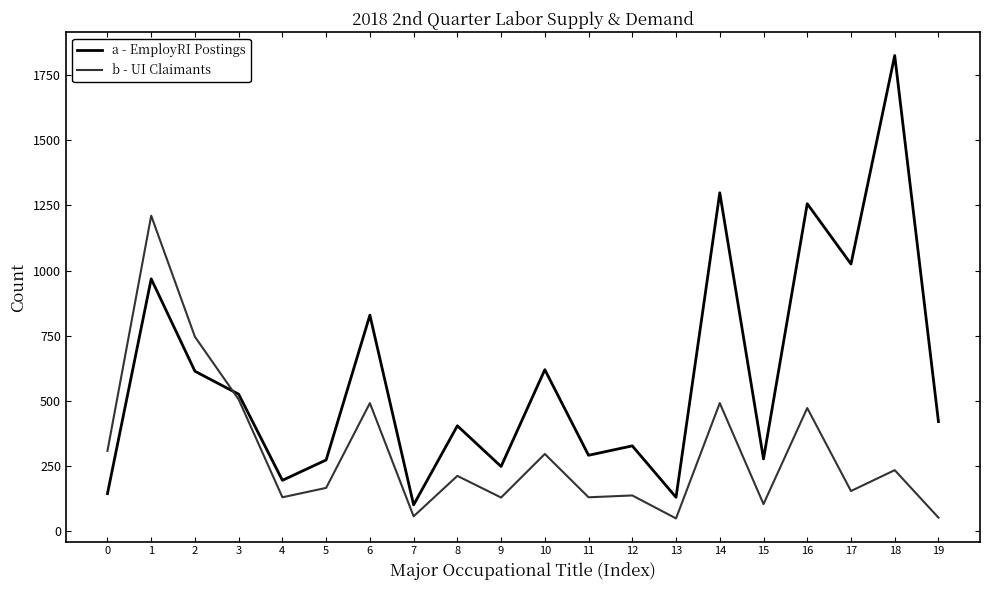

Which category has the highest value across all series?

18